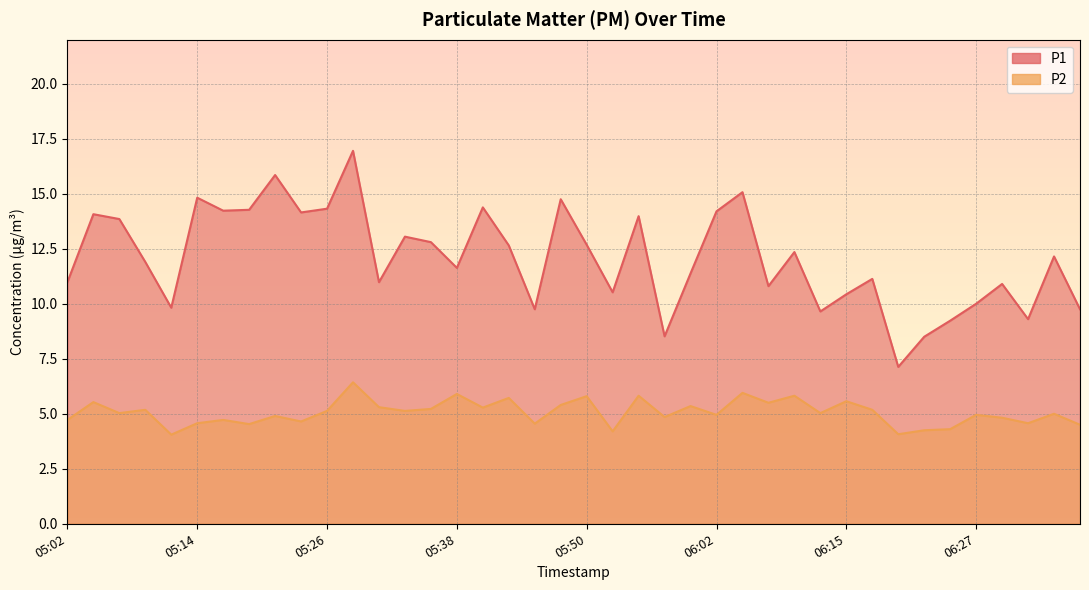

Between 05:14 and 06:24, which series saw the biggest shift?

P1